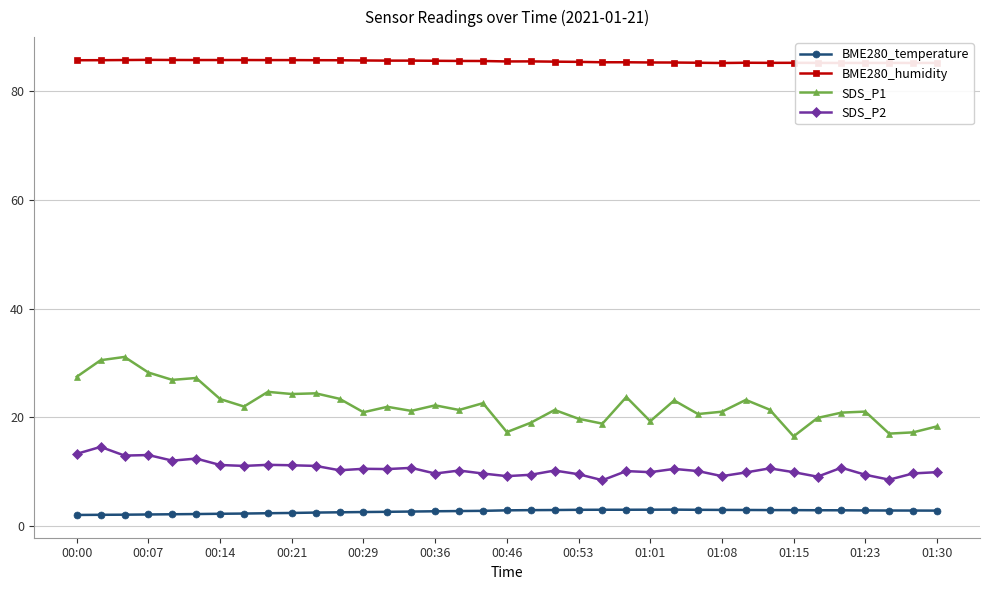

True or false: SDS_P2 and BME280_temperature intersect in this chart.

False